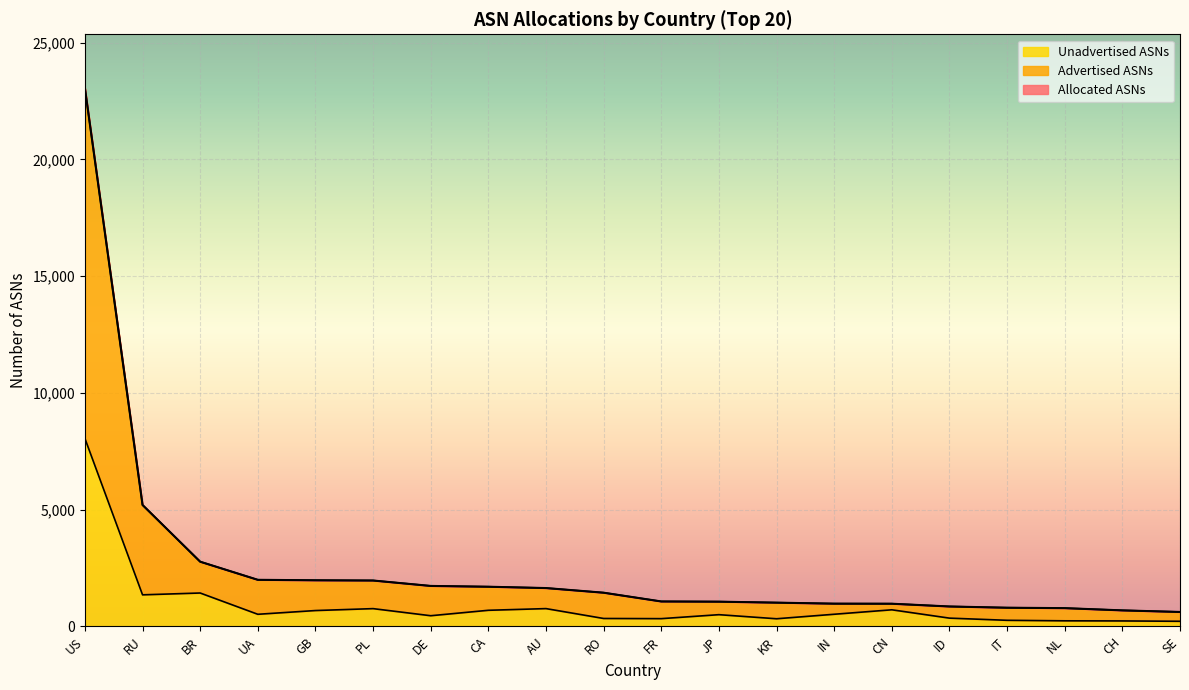

Which has a higher value, ID or BR?

BR